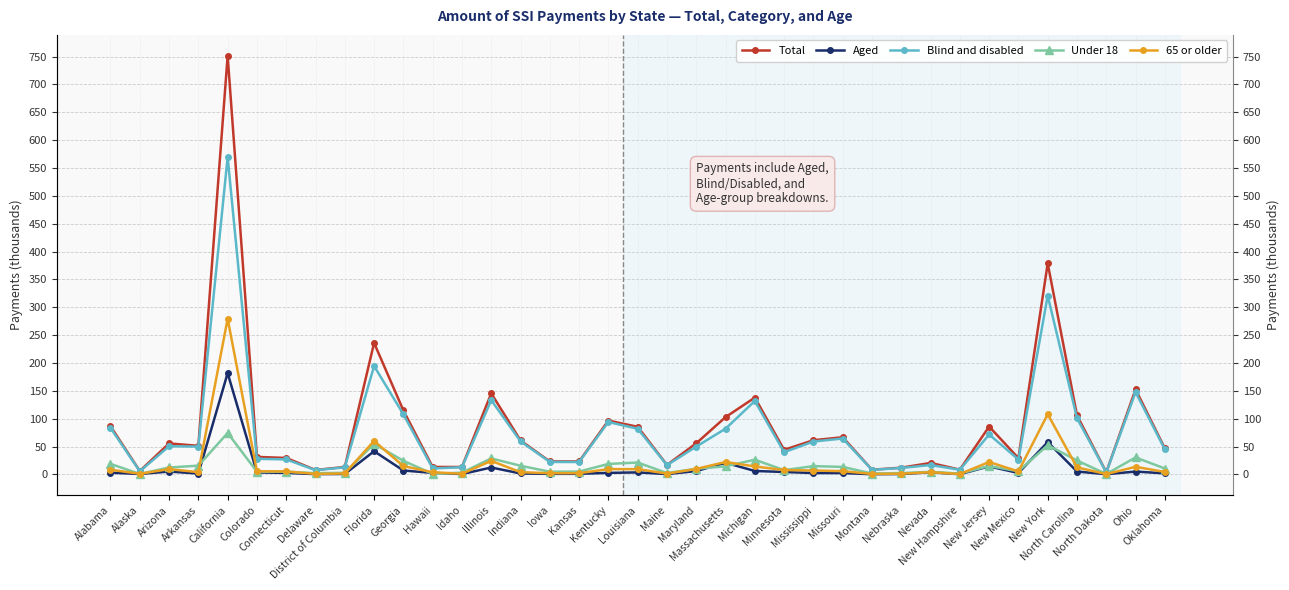

What is the sum of the Blind and disabled values at Maryland and New York?

370.6